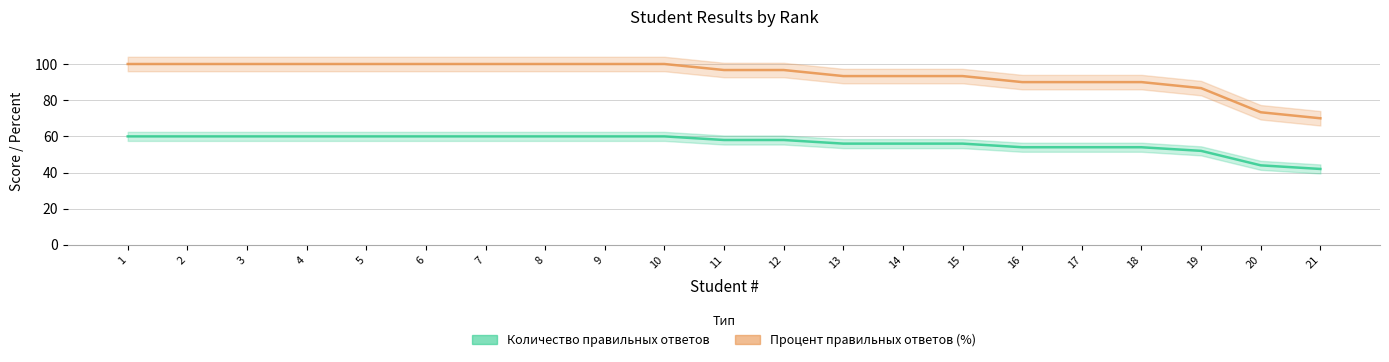

Is the value of Процент правильных ответов (%) at 21 greater than the value of Количество правильных ответов at 13?

Yes